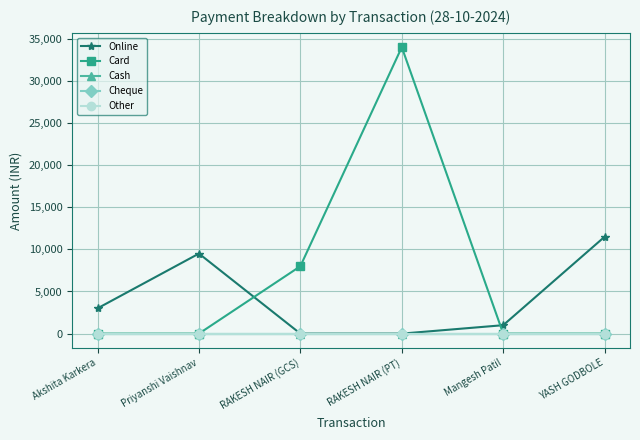

Reading left to right, list all the values displayed in this chart.

Online: Akshita Karkera=3000	Priyanshi Vaishnav=9500	RAKESH NAIR (GCS)=0	RAKESH NAIR (PT)=0	Mangesh Patil=1000	YASH GODBOLE=11500
Card: Akshita Karkera=0	Priyanshi Vaishnav=0	RAKESH NAIR (GCS)=8000	RAKESH NAIR (PT)=34000	Mangesh Patil=0	YASH GODBOLE=0
Cash: Akshita Karkera=0	Priyanshi Vaishnav=0	RAKESH NAIR (GCS)=0	RAKESH NAIR (PT)=0	Mangesh Patil=0	YASH GODBOLE=0
Cheque: Akshita Karkera=0	Priyanshi Vaishnav=0	RAKESH NAIR (GCS)=0	RAKESH NAIR (PT)=0	Mangesh Patil=0	YASH GODBOLE=0
Other: Akshita Karkera=0	Priyanshi Vaishnav=0	RAKESH NAIR (GCS)=0	RAKESH NAIR (PT)=0	Mangesh Patil=0	YASH GODBOLE=0